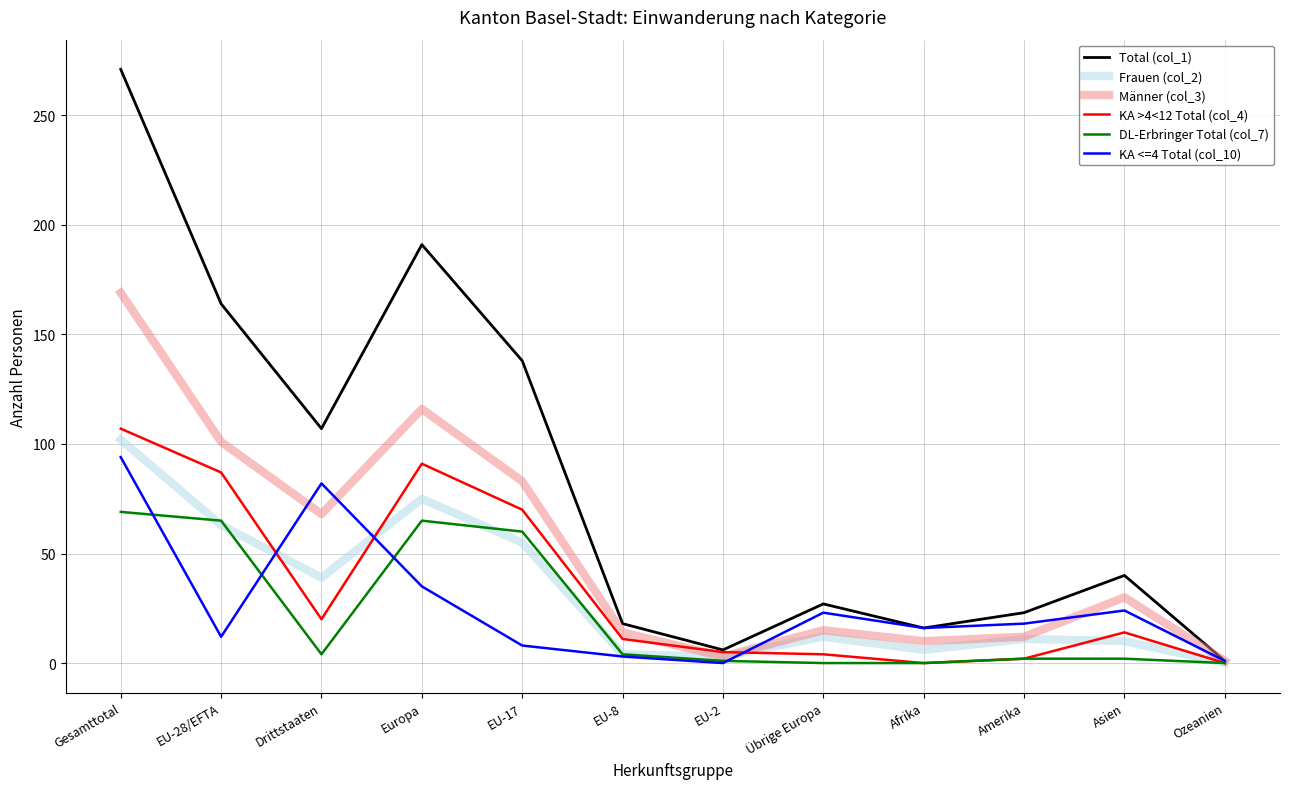

Rank the series at Gesamttotal from highest to lowest value.

Total (col_1), Männer (col_3), KA >4<12 Total (col_4), Frauen (col_2), KA <=4 Total (col_10), DL-Erbringer Total (col_7)